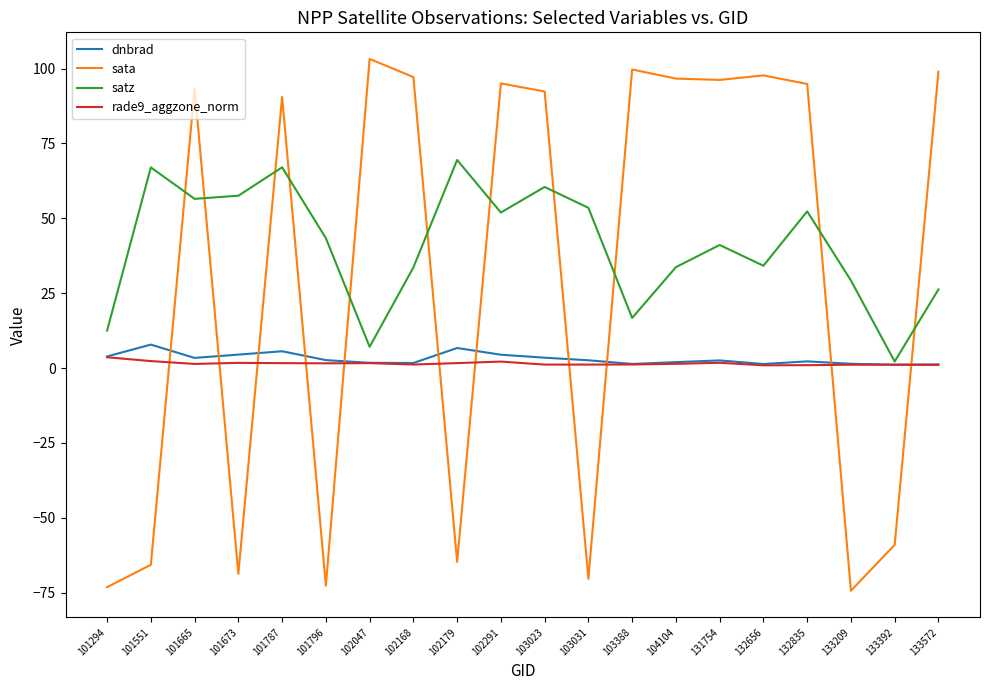

Is the value of sata at 132656 greater than the value of dnbrad at 101673?

Yes